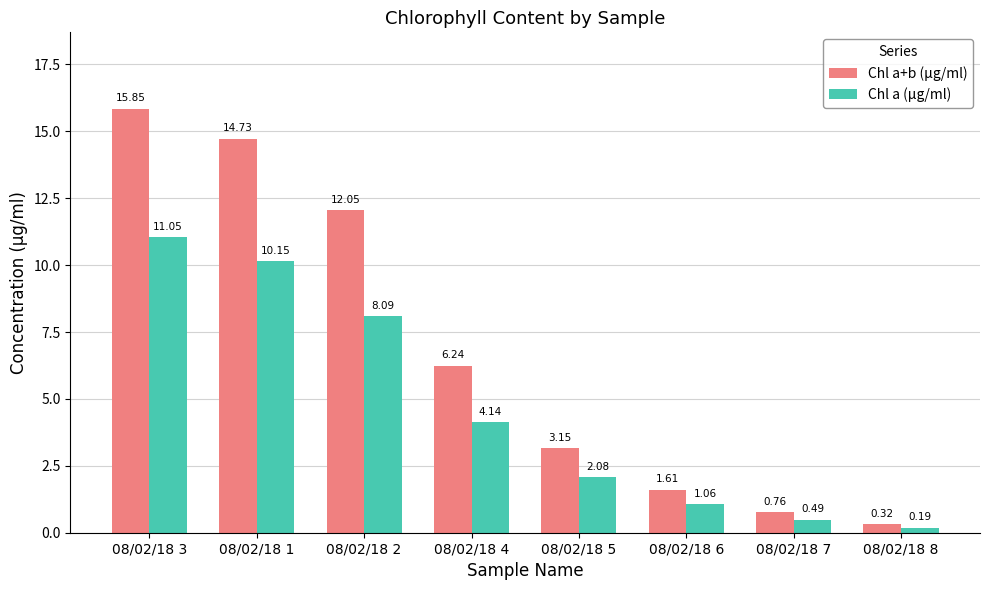

Is the value of Chl a+b (µg/ml) at 08/02/18 1 greater than the value of Chl a (µg/ml) at 08/02/18 1?

Yes